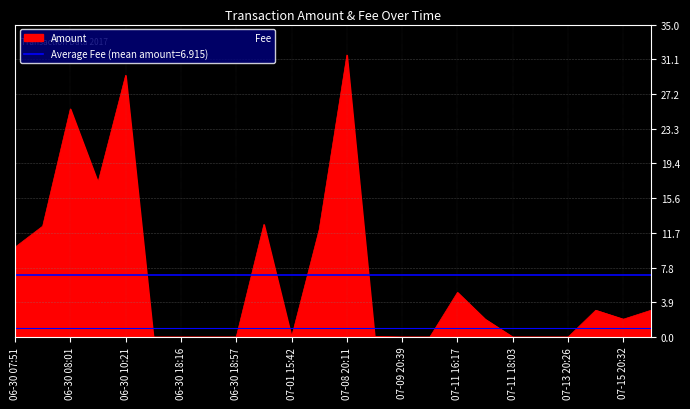

Reading left to right, list all the values displayed in this chart.

10.1	12.4	25.6	17.3	29.3	0.0	0.0	0.0	0.0	12.6	0.0	12.0	31.6	0.1	0.0	0.0	5.0	2.0	0.0	0.0	0.0	3.0	2.0	3.0